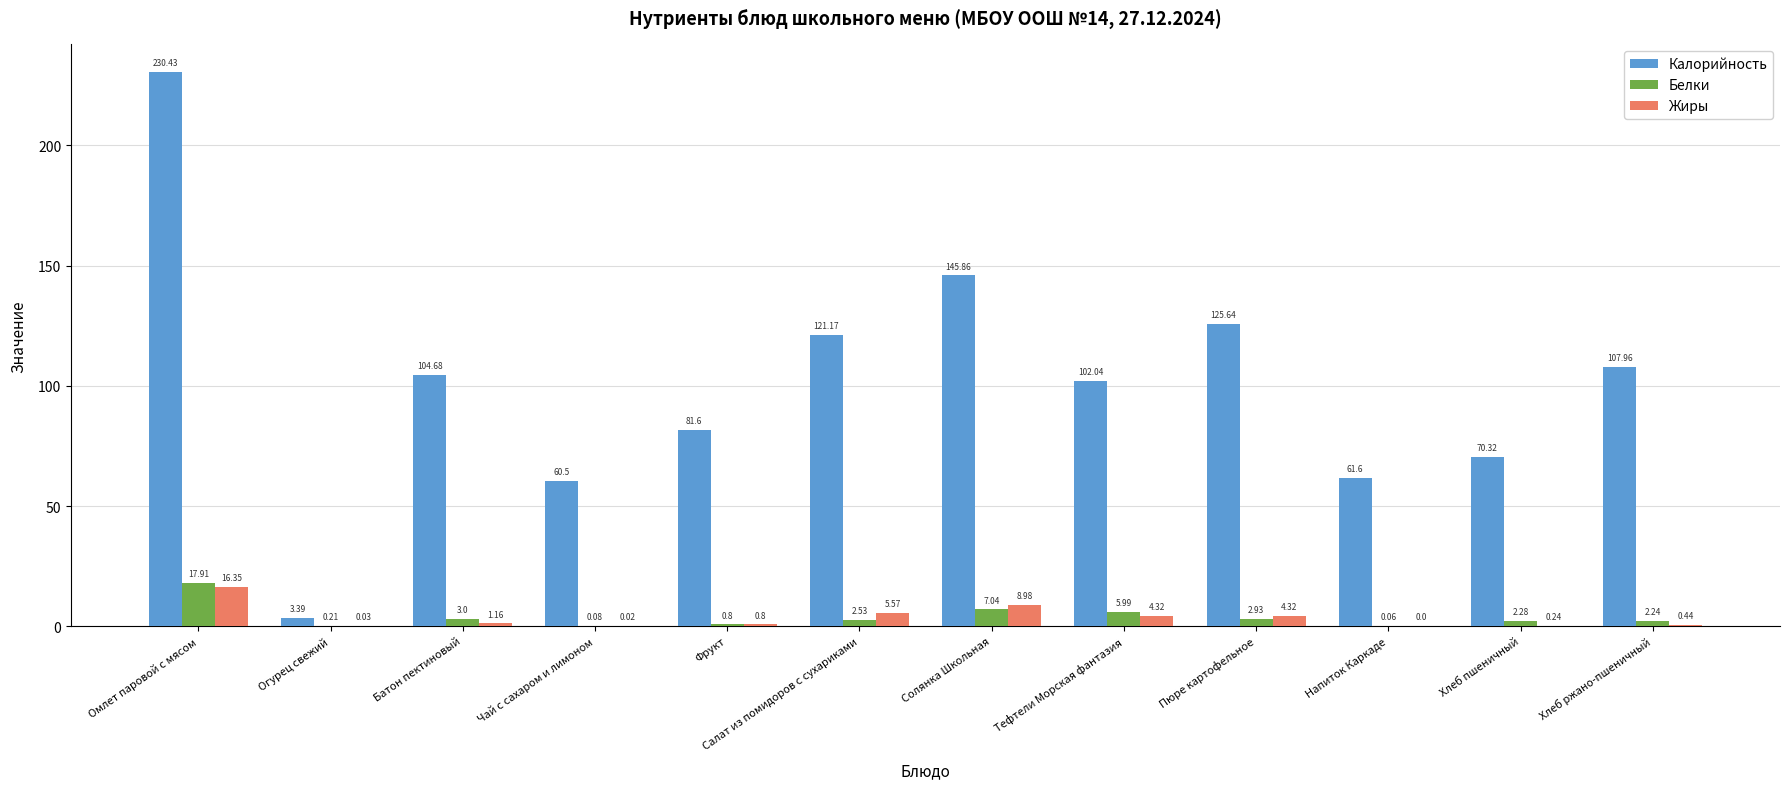

At which label does Жиры reach its peak?

Омлет паровой с мясом